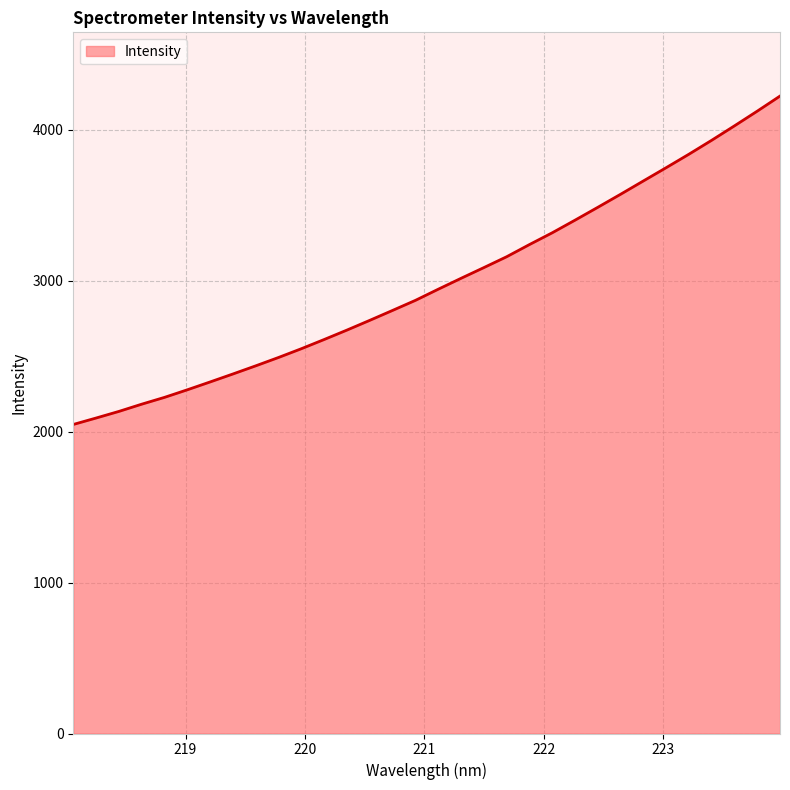

What is the minimum value shown in the chart?

2046.7